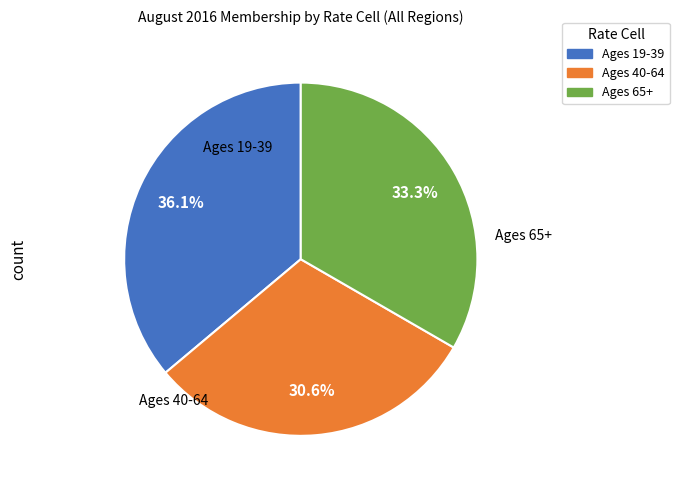

To the nearest percent, what is the difference between the Ages 40-64 and Ages 19-39 slice percentages?

6%